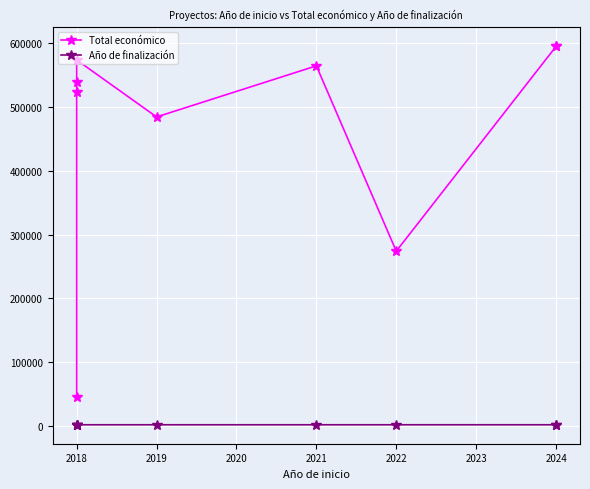

True or false: Año de finalización has more than 1 points higher than both neighbors.

False